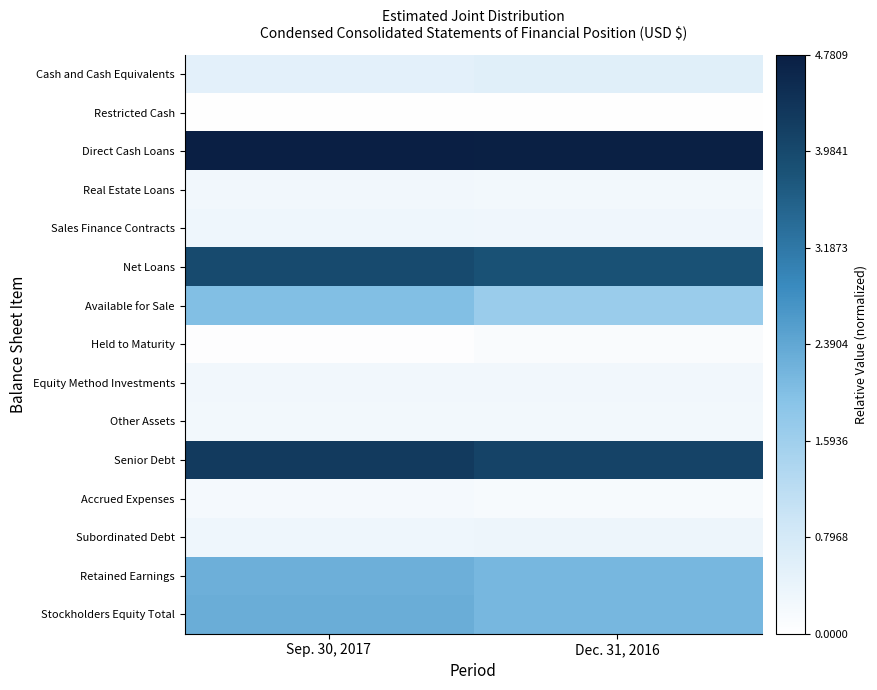

What is the maximum value shown in the chart?

1.0